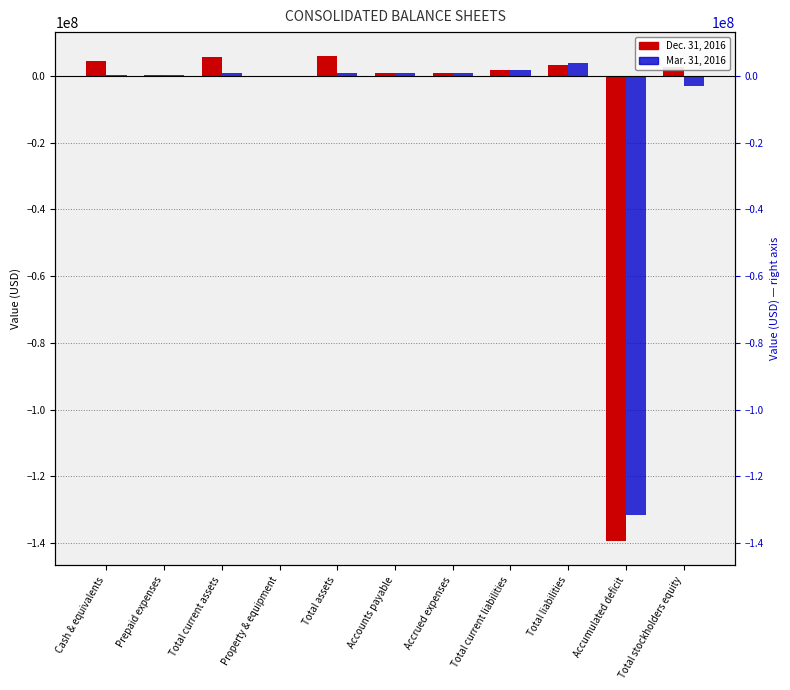

At which label is Mar. 31, 2016 closest to -63888100?

Total stockholders equity